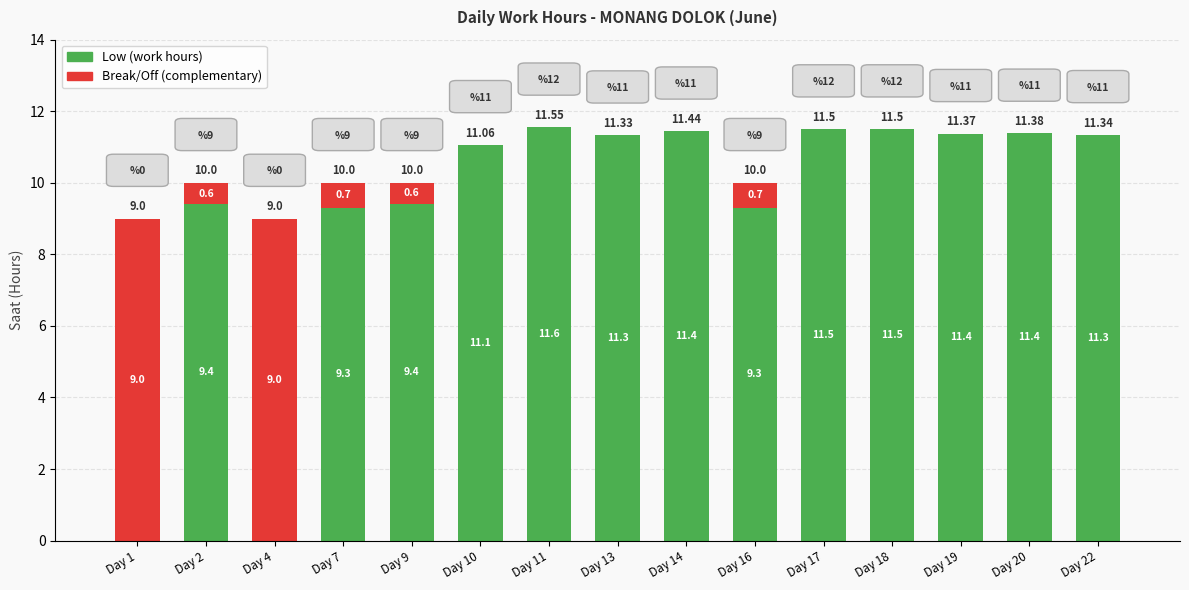

At which category is the sum across all series the highest?

Day 11